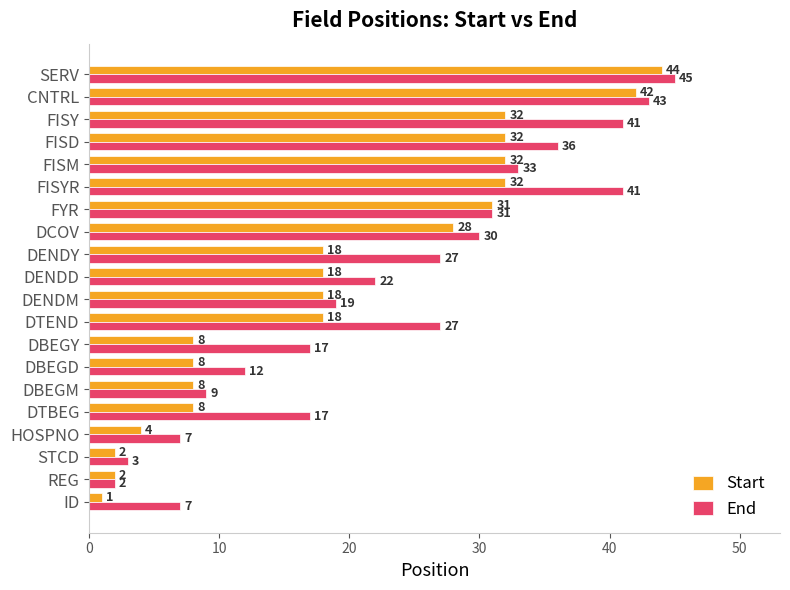

Rank the series by their average value, from highest to lowest.

End, Start